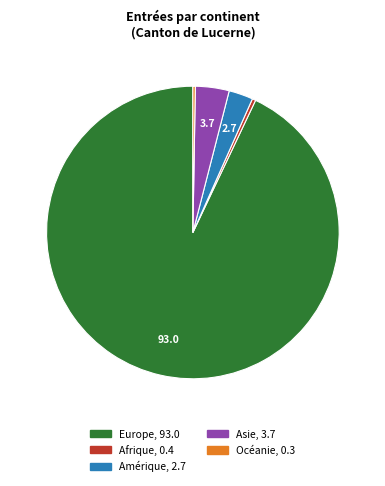

Is there a majority slice in this chart?

Yes